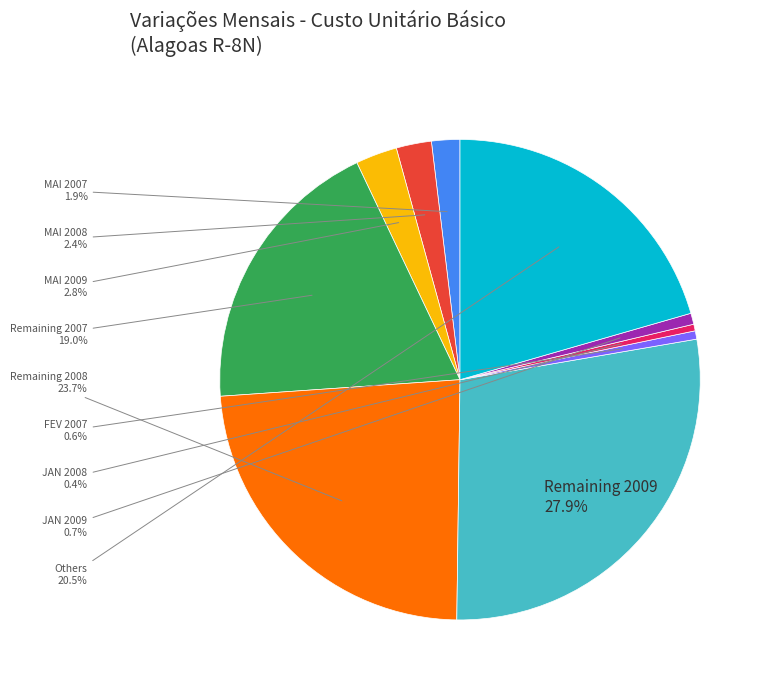

Is there a majority slice in this chart?

No